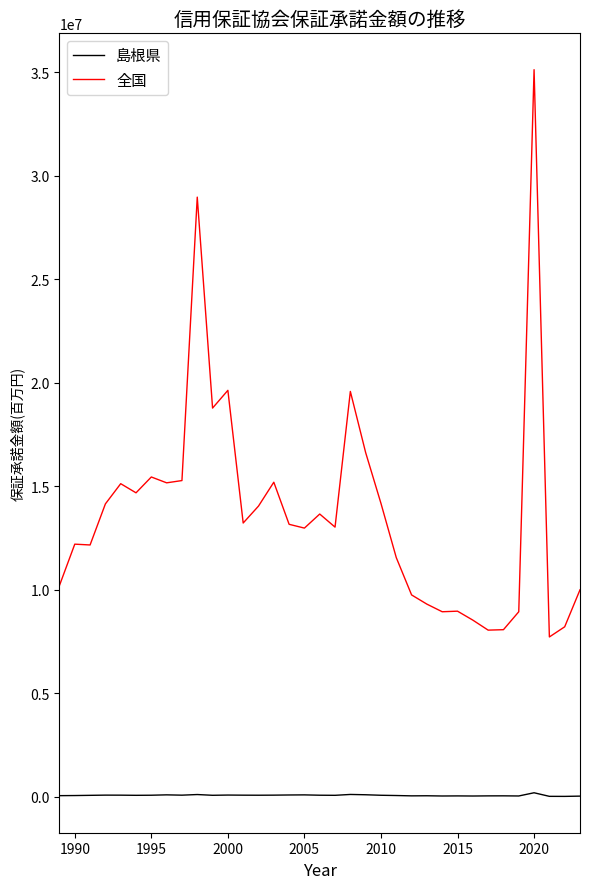

What is the maximum value for 島根県?

195613.0